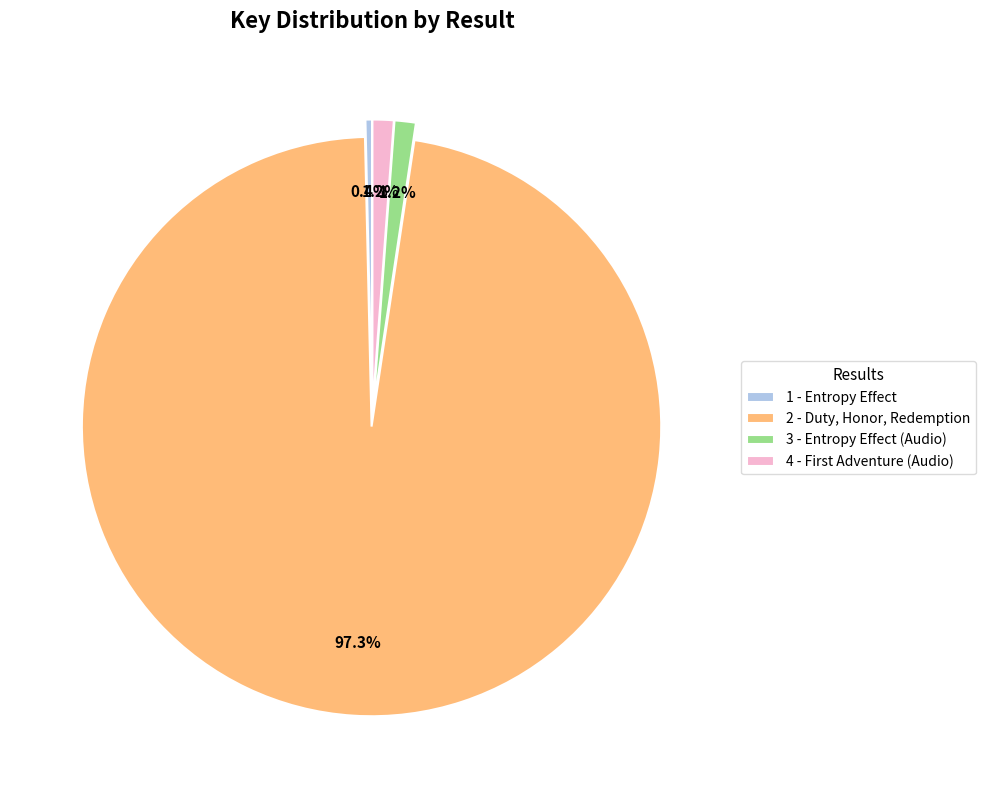

Is it true that 3 - Entropy Effect (Audio) is 12% of the pie?

False